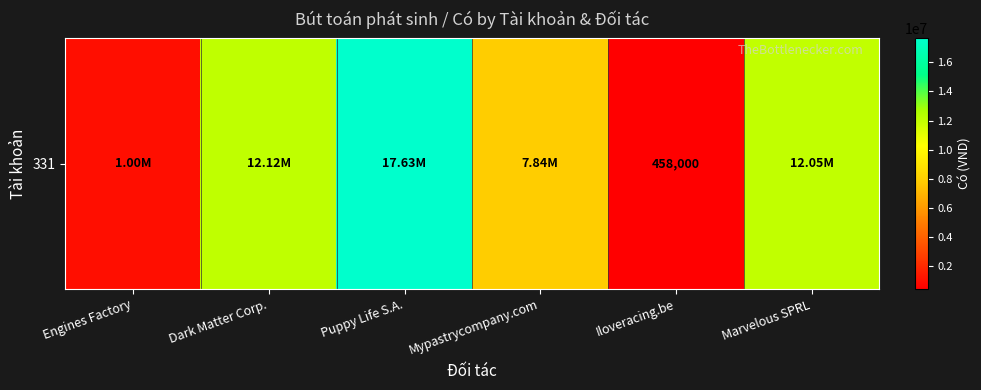

Is it true that the value at Puppy Life S.A. is 17628000?

True